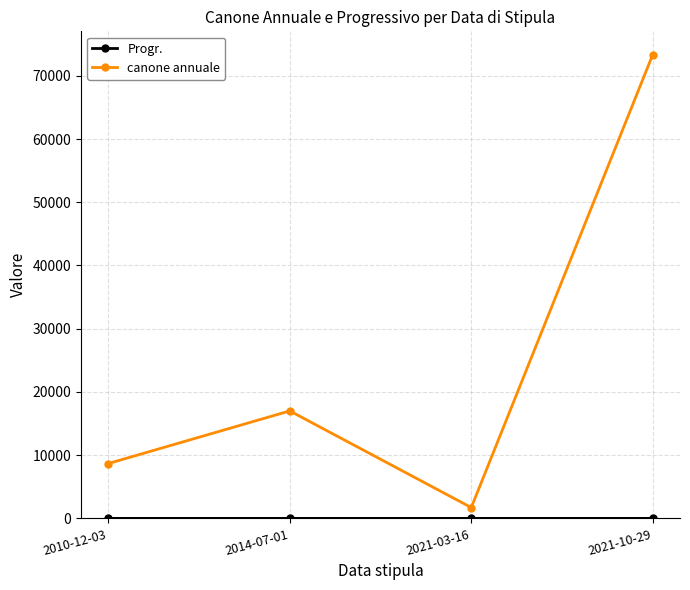

Where is the first local minimum for canone annuale?

2021-03-16